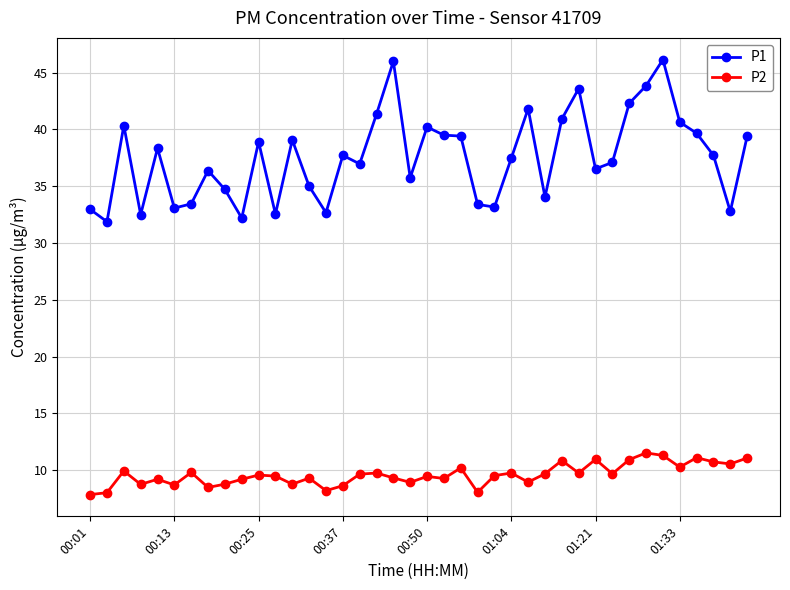

What is the value of the P1 point at the 31st from the left?

36.5